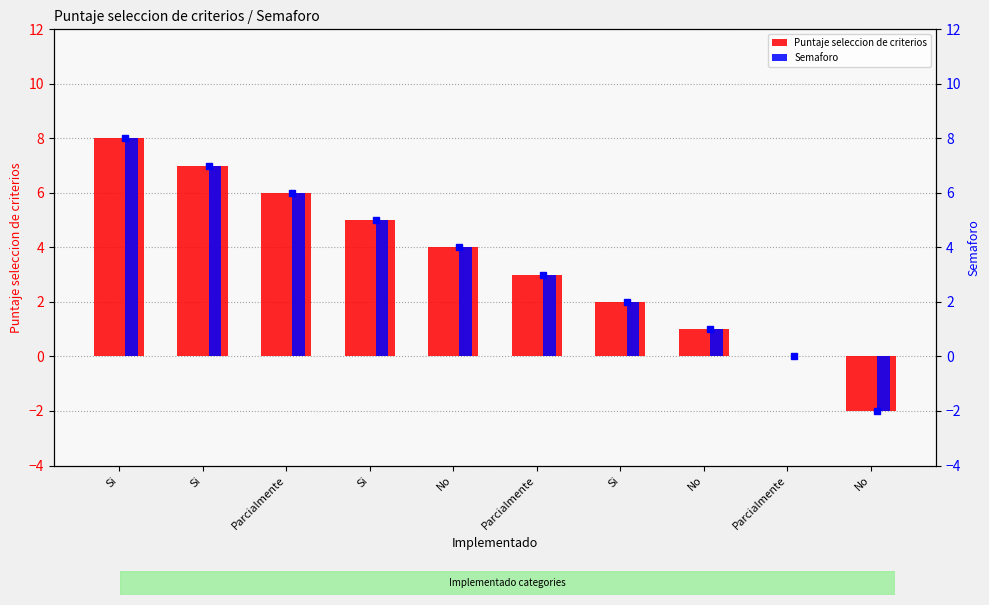

At which label does Puntaje seleccion de criterios reach its peak?

Si